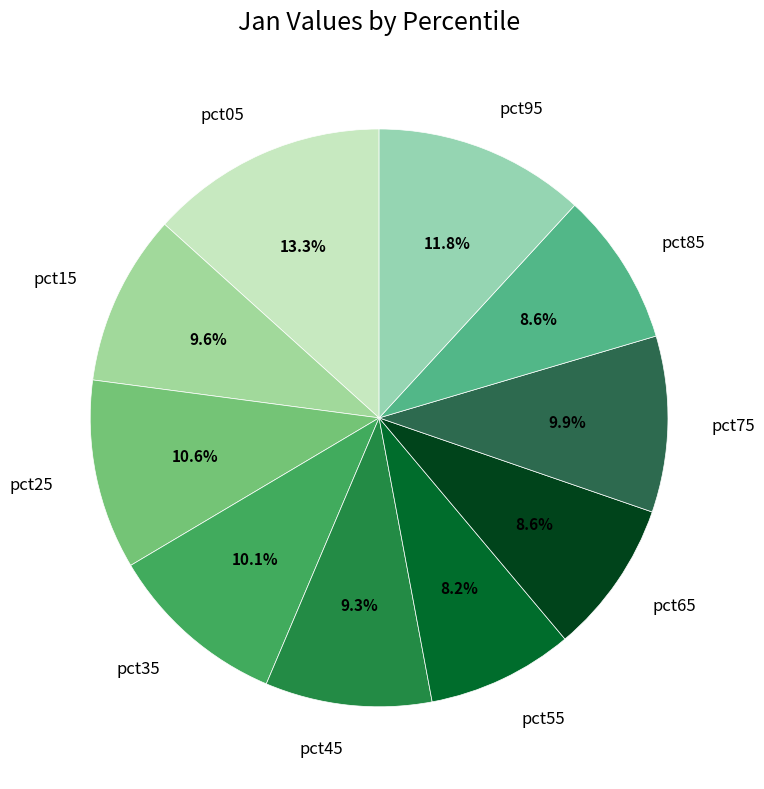

What percentage is the pct65 slice, to the nearest percent?

9%